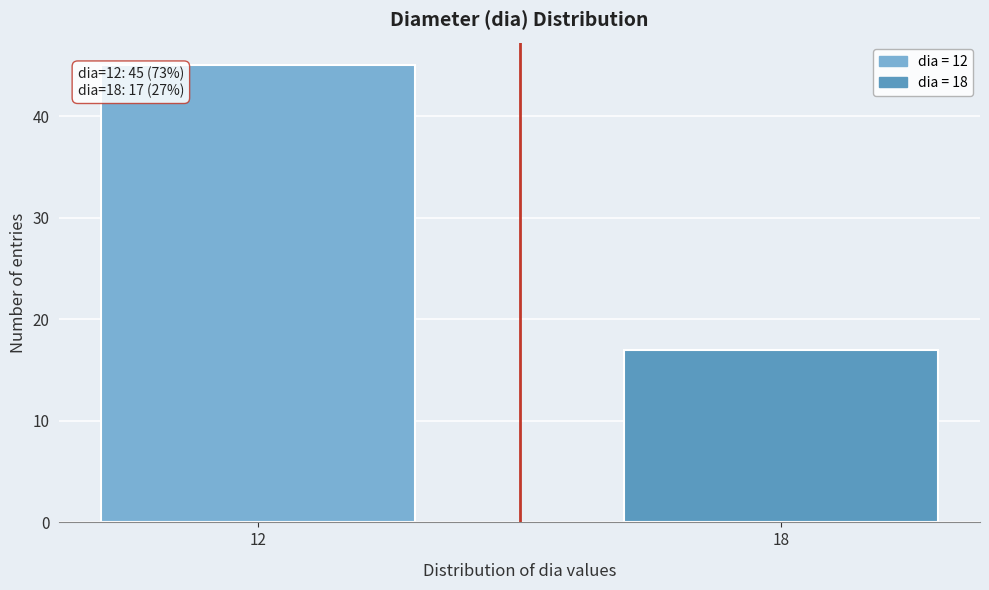

Reading right to left, transcribe all the data shown in this chart.

18=17	12=45